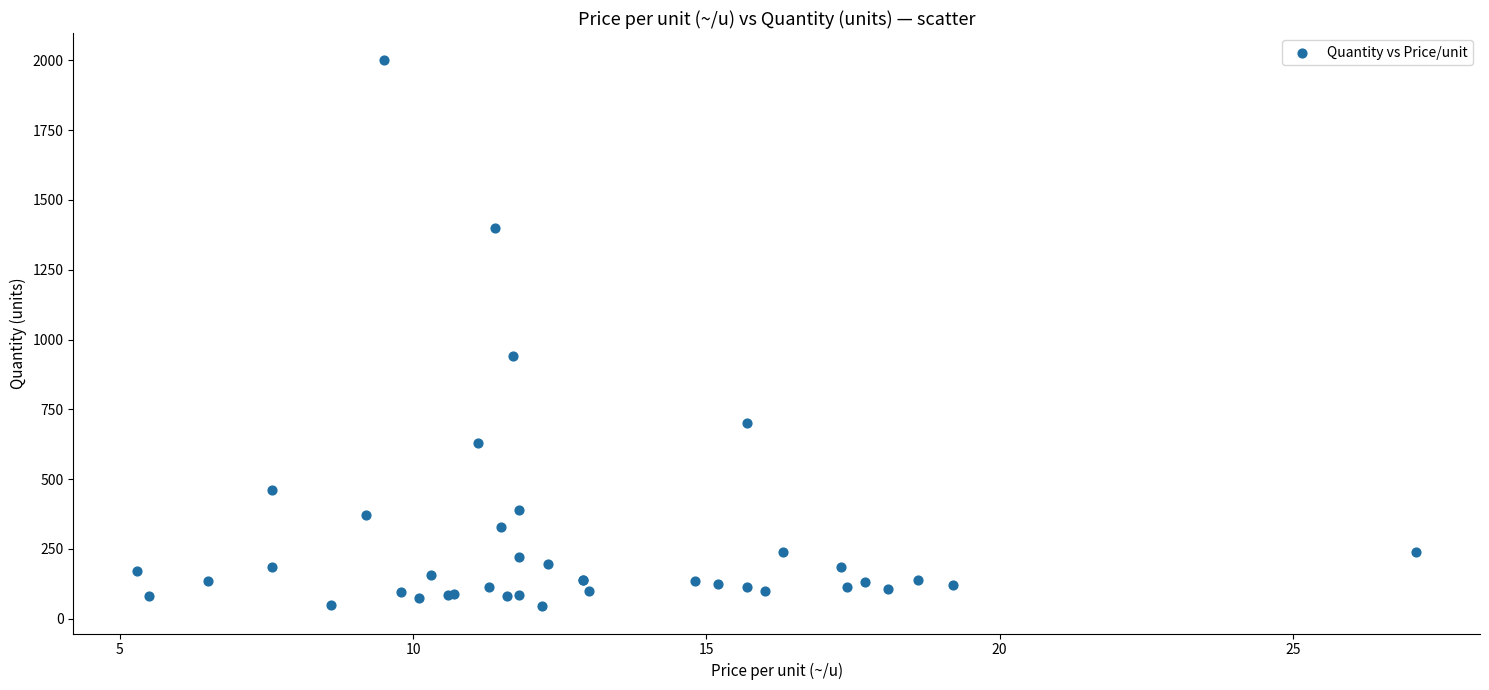

What Y value in the scatter plot is closest to 1022?

940